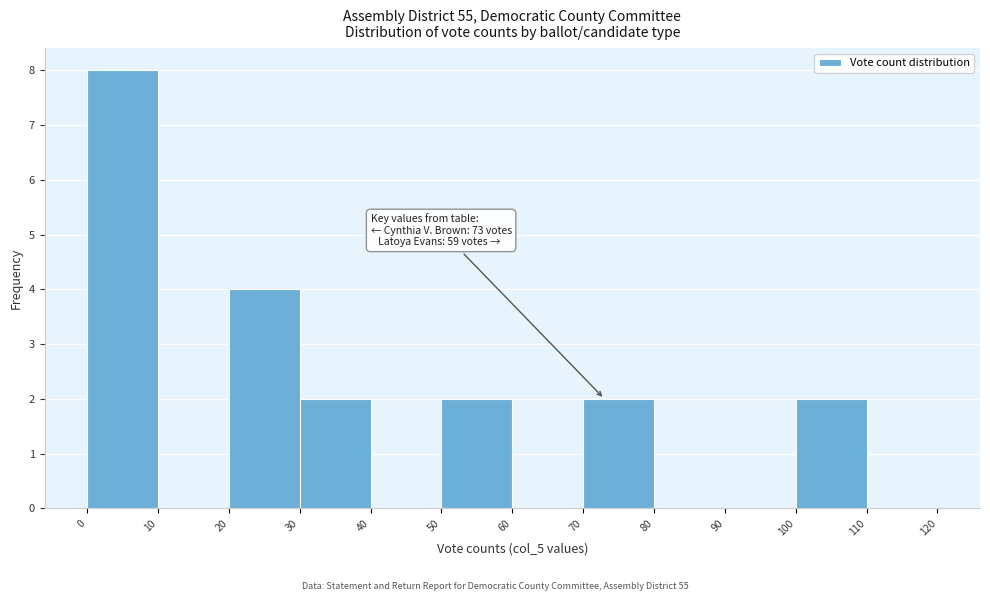

Over which range of the x-axis is the bar tallest?

0 to 10